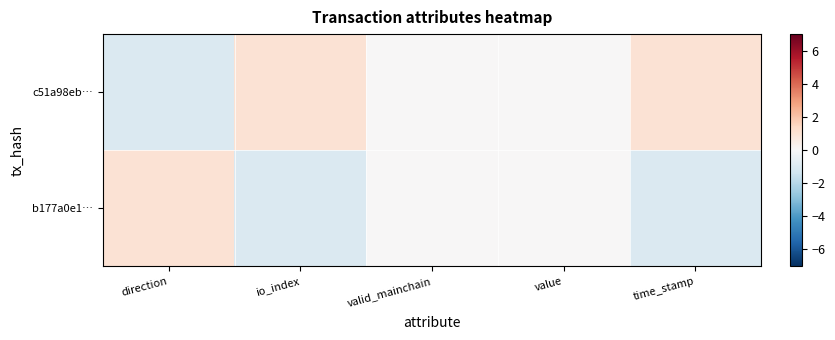

Which series changed the most between io_index and valid_mainchain?

c51a98eb…